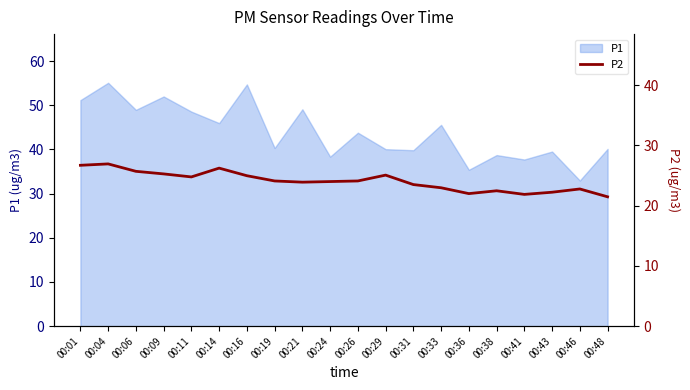

What is the highest value of the P1 series?

55.1